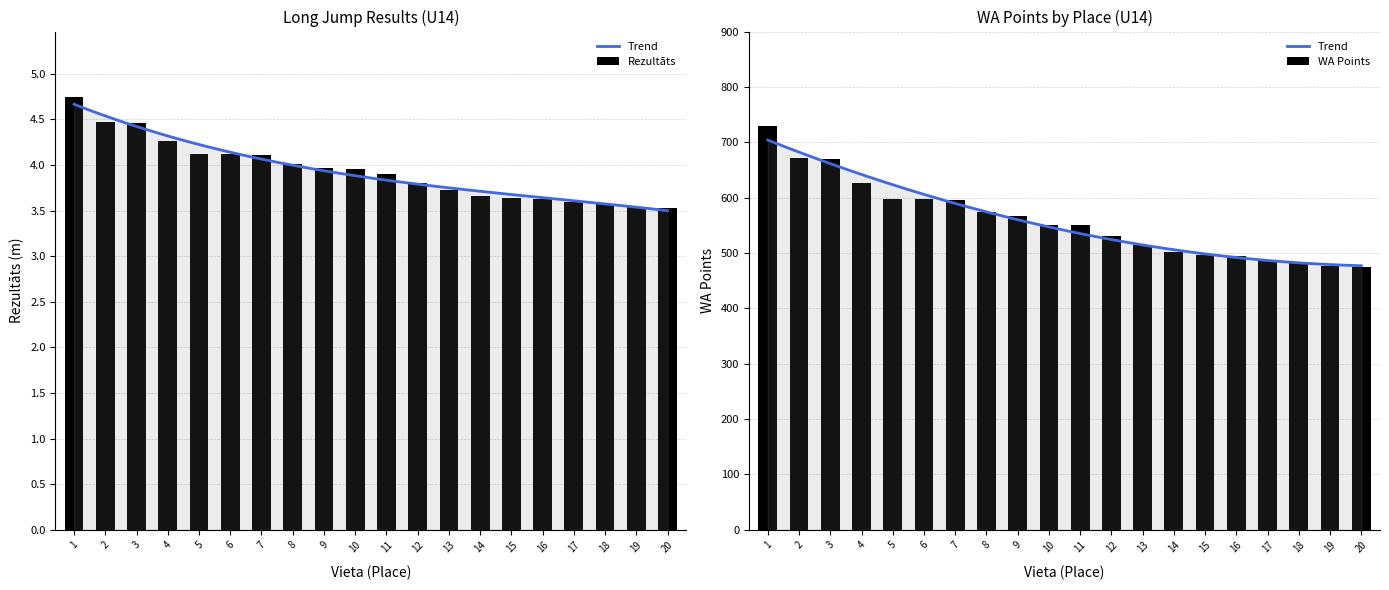

Reading left to right, transcribe all the data shown in this chart.

Rezultāts: 1=4.8	2=4.5	3=4.5	4=4.3	5=4.1	6=4.1	7=4.1	8=4.0	9=4.0	10=4.0	11=3.9	12=3.8	13=3.7	14=3.7	15=3.6	16=3.6	17=3.6	18=3.6	19=3.5	20=3.5
WA: 1=730.0	2=671.0	3=669.0	4=627.0	5=597.0	6=597.0	7=595.0	8=574.0	9=566.0	10=551.0	11=551.0	12=530.0	13=514.0	14=501.0	15=497.0	16=495.0	17=487.0	18=482.0	19=476.0	20=474.0